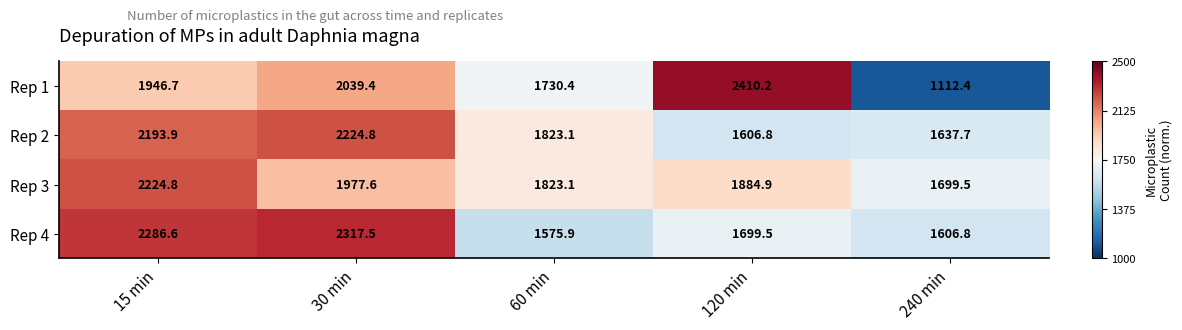

What is the greatest value displayed?

2410.2